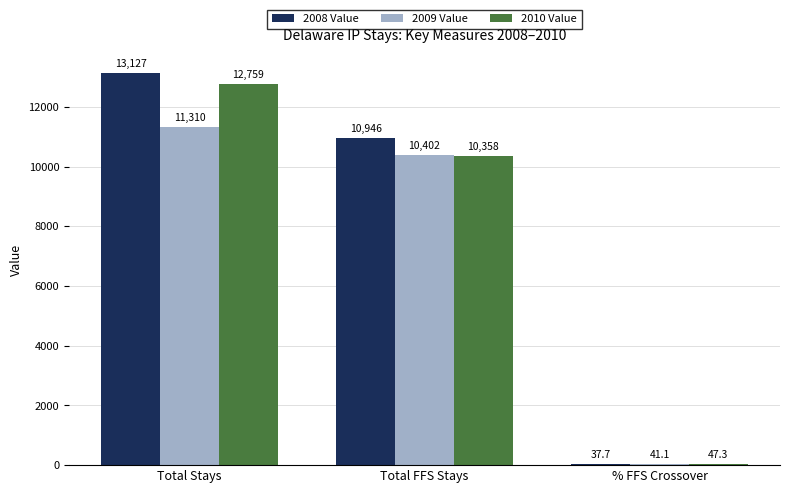

What is the spread (max minus min) of values at Total FFS Stays?

588.0